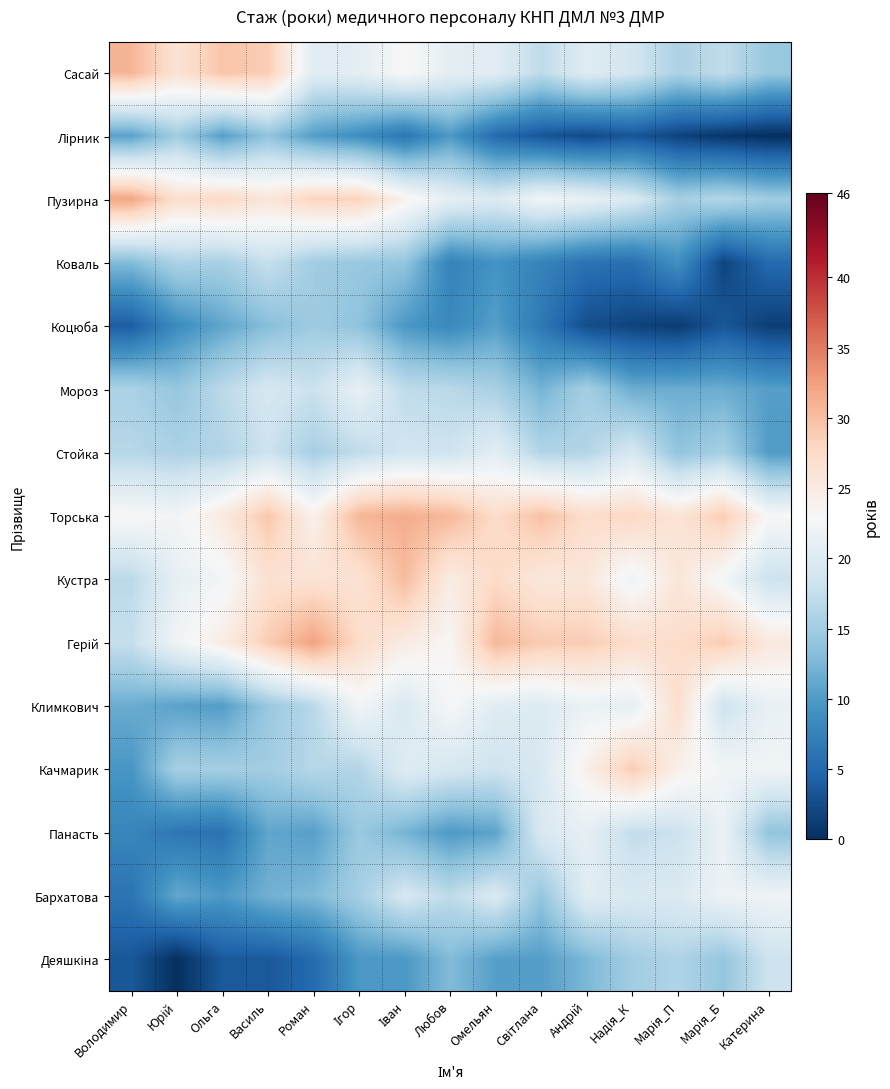

Between Світлана and Андрій, which is larger?

Андрій